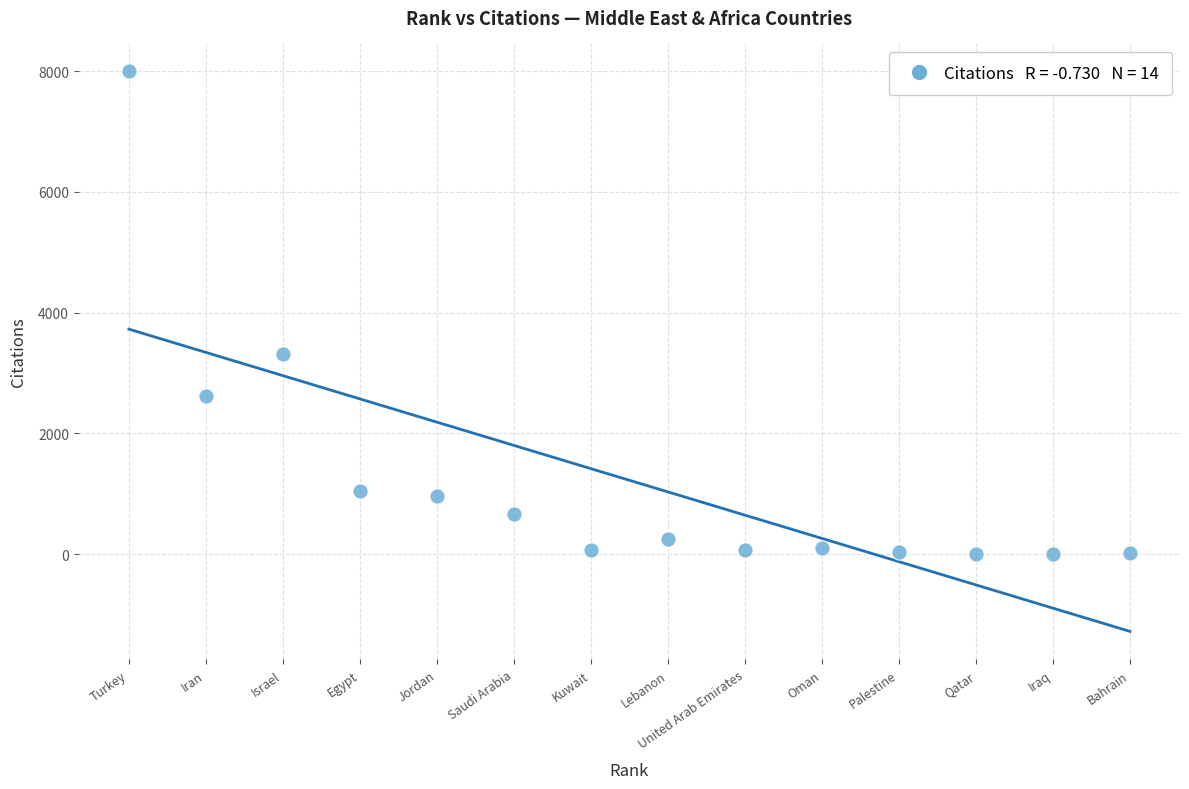

What Y value in the scatter plot is closest to 3998?

3309